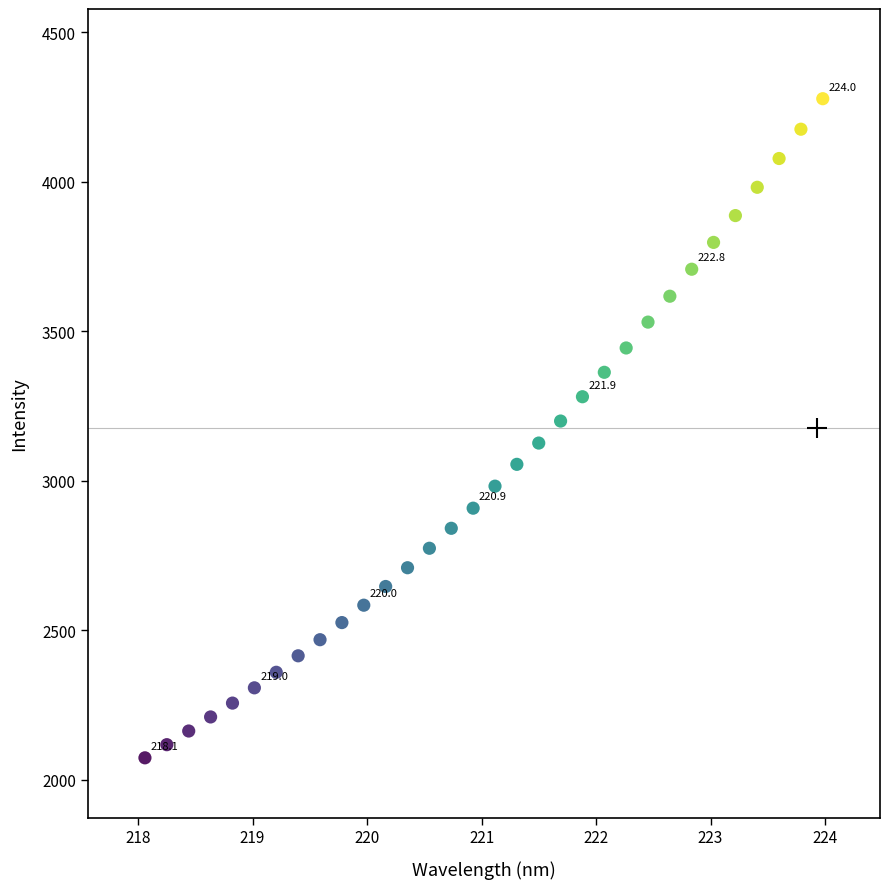

What is the range of Y values (max minus min)?

2204.4